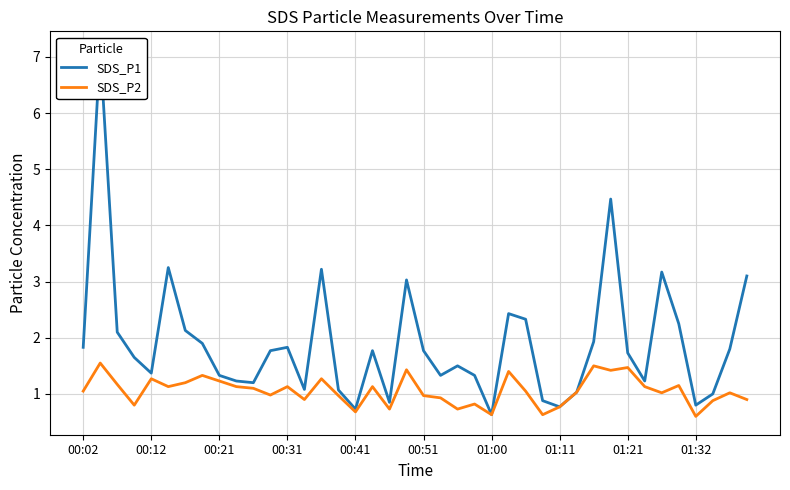

True or false: SDS_P2 and SDS_P1 intersect in this chart.

False